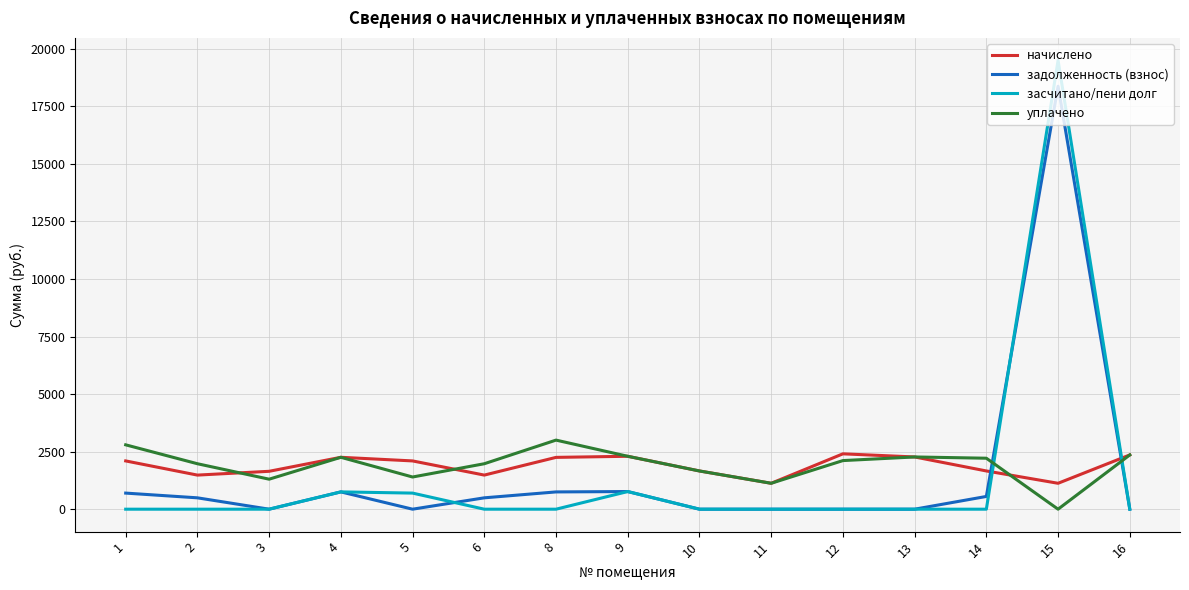

Where do засчитано/пени долг and уплачено first cross each other?

14 and 15